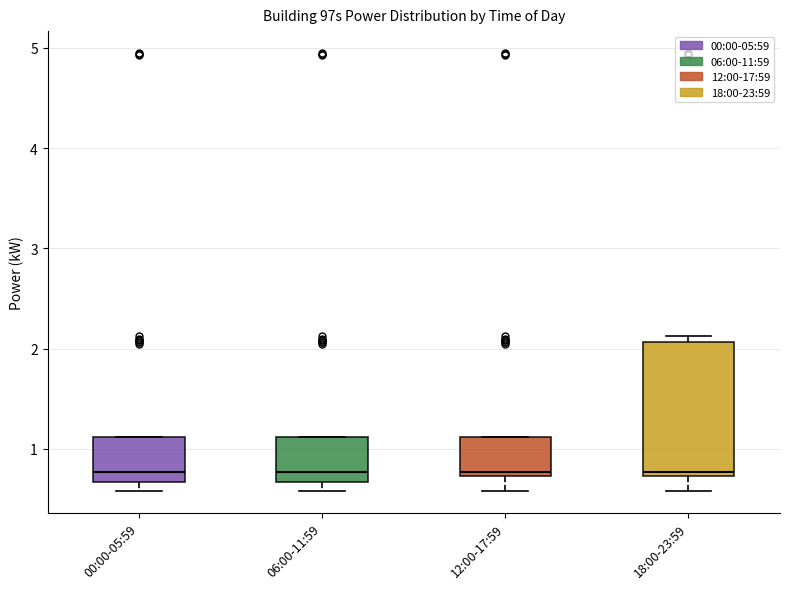

Where does the median line of the box for 06:00-11:59 sit on the y-axis? The values are not printed on the chart, so give them approximately, as read against the axis.

0.8